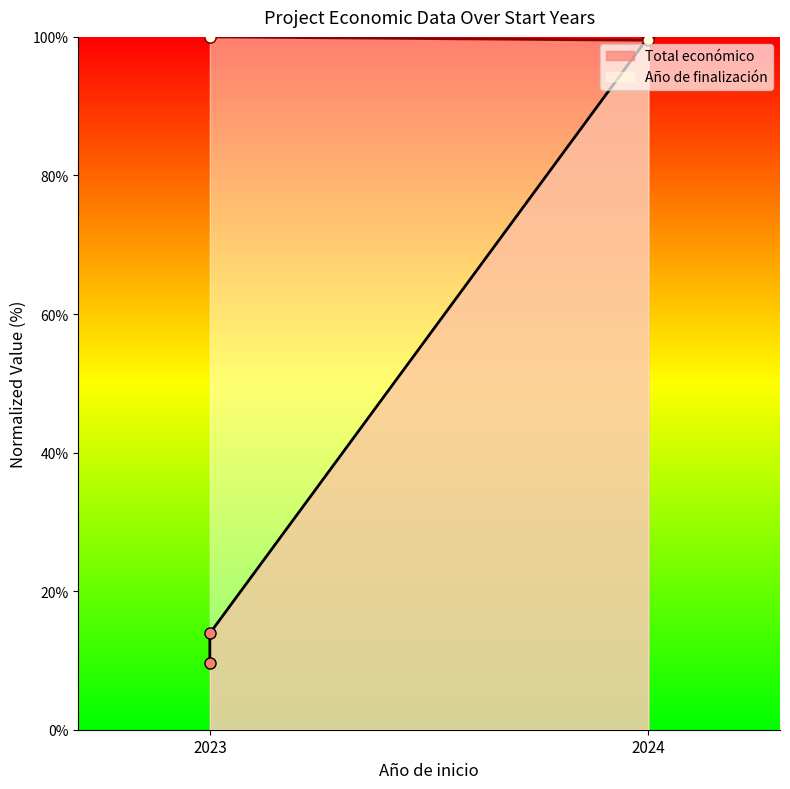

Is the value of Total económico at 2023 greater than the value of Año de finalización at 2024?

No